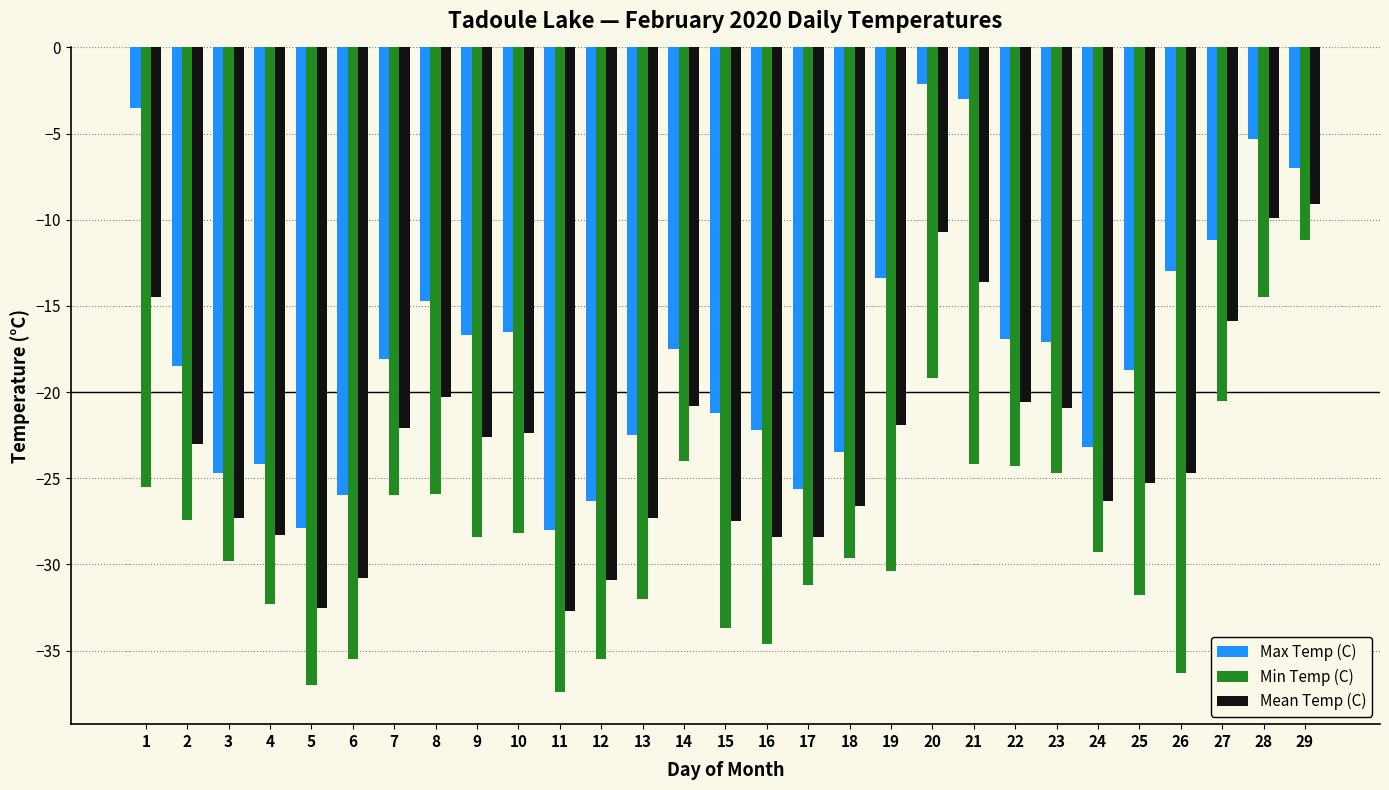

Reading right to left, extract all data points from this chart.

Max Temp (C): 29=-7.0	28=-5.3	27=-11.2	26=-13.0	25=-18.7	24=-23.2	23=-17.1	22=-16.9	21=-3.0	20=-2.1	19=-13.4	18=-23.5	17=-25.6	16=-22.2	15=-21.2	14=-17.5	13=-22.5	12=-26.3	11=-28.0	10=-16.5	9=-16.7	8=-14.7	7=-18.1	6=-26.0	5=-27.9	4=-24.2	3=-24.7	2=-18.5	1=-3.5
Min Temp (C): 29=-11.2	28=-14.5	27=-20.5	26=-36.3	25=-31.8	24=-29.3	23=-24.7	22=-24.3	21=-24.2	20=-19.2	19=-30.4	18=-29.6	17=-31.2	16=-34.6	15=-33.7	14=-24.0	13=-32.0	12=-35.5	11=-37.4	10=-28.2	9=-28.4	8=-25.9	7=-26.0	6=-35.5	5=-37.0	4=-32.3	3=-29.8	2=-27.4	1=-25.5
Mean Temp (C): 29=-9.1	28=-9.9	27=-15.9	26=-24.7	25=-25.3	24=-26.3	23=-20.9	22=-20.6	21=-13.6	20=-10.7	19=-21.9	18=-26.6	17=-28.4	16=-28.4	15=-27.5	14=-20.8	13=-27.3	12=-30.9	11=-32.7	10=-22.4	9=-22.6	8=-20.3	7=-22.1	6=-30.8	5=-32.5	4=-28.3	3=-27.3	2=-23.0	1=-14.5